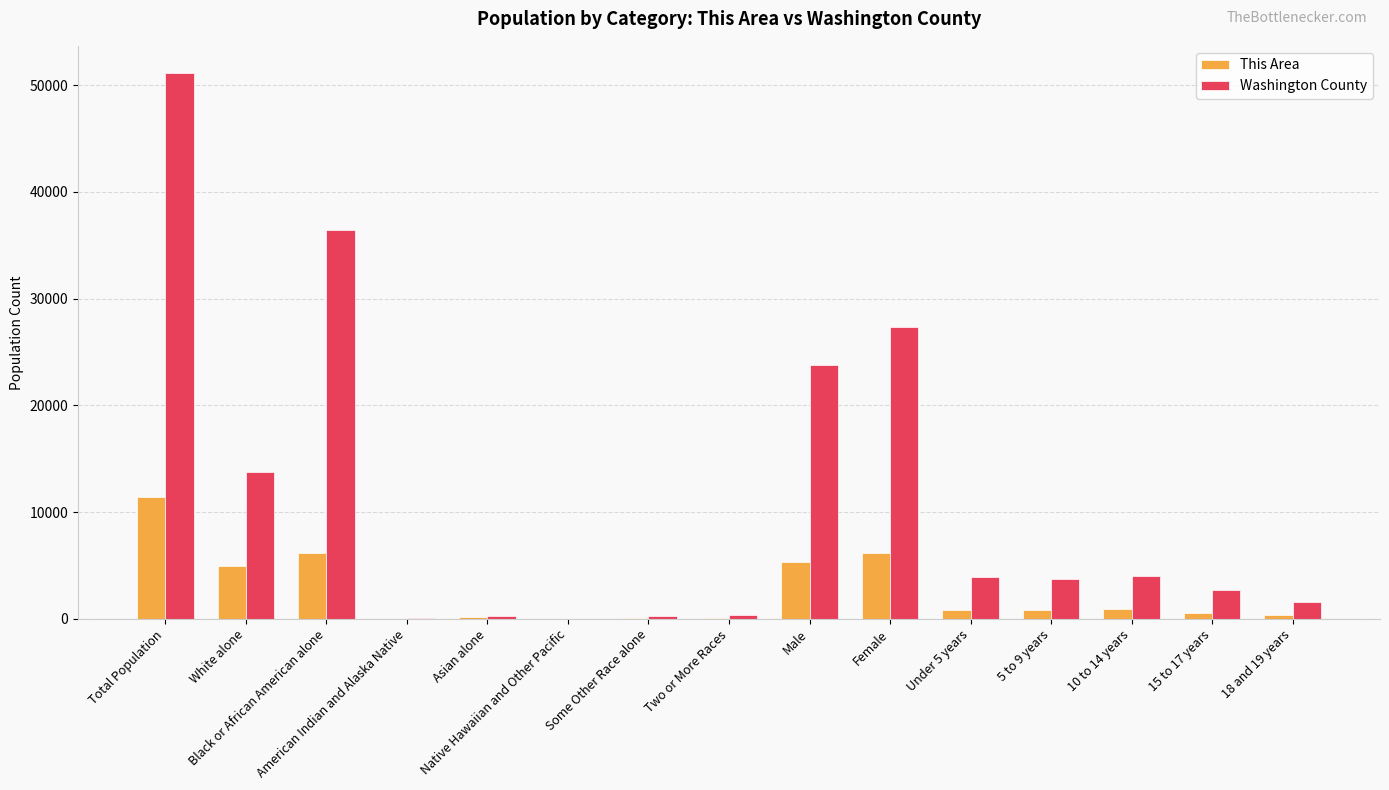

Between White alone and 10 to 14 years, which series saw the biggest shift?

Washington County